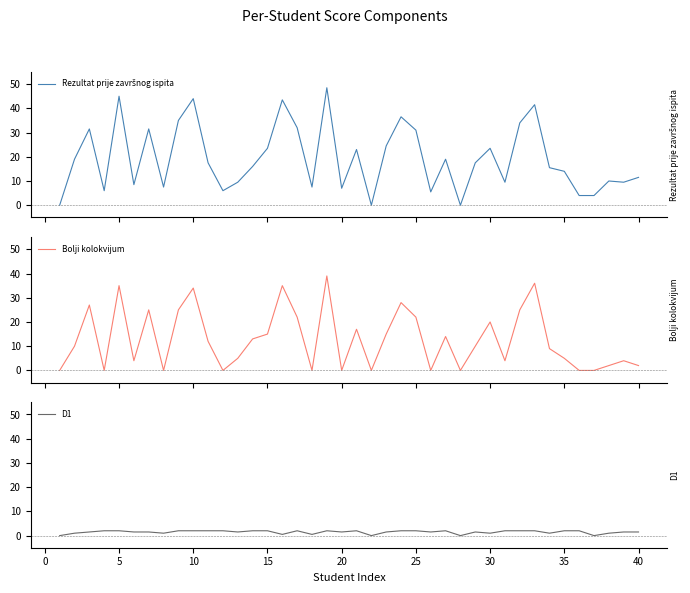

What is the sum of all D1 values?

59.0